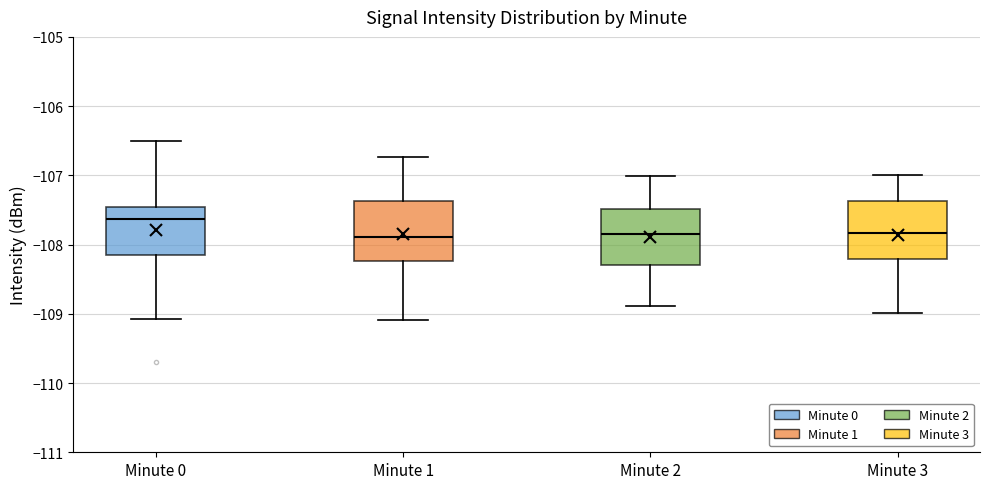

Reading left to right, transcribe this box plot: for each box, give where its median line is, the range the box spans, and where its two whiskers end, as read against the y-axis. The values are not printed on the chart, so give them approximately, as read against the axis.

Minute 0: median -107.6, box -108.2 to -107.5, whiskers -109.1 to -106.5
Minute 1: median -107.9, box -108.2 to -107.4, whiskers -109.1 to -106.7
Minute 2: median -107.9, box -108.3 to -107.5, whiskers -108.9 to -107.0
Minute 3: median -107.8, box -108.2 to -107.4, whiskers -109.0 to -107.0